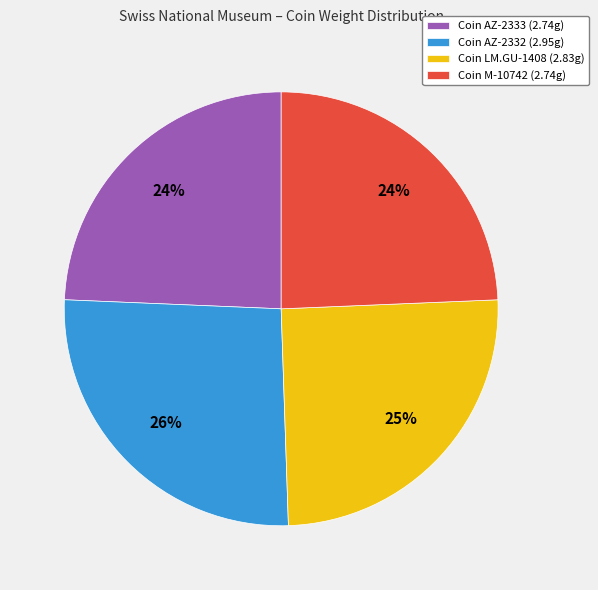

To the nearest percent, what percentage of the pie is Coin LM.GU-1408 (2.83g)?

25%